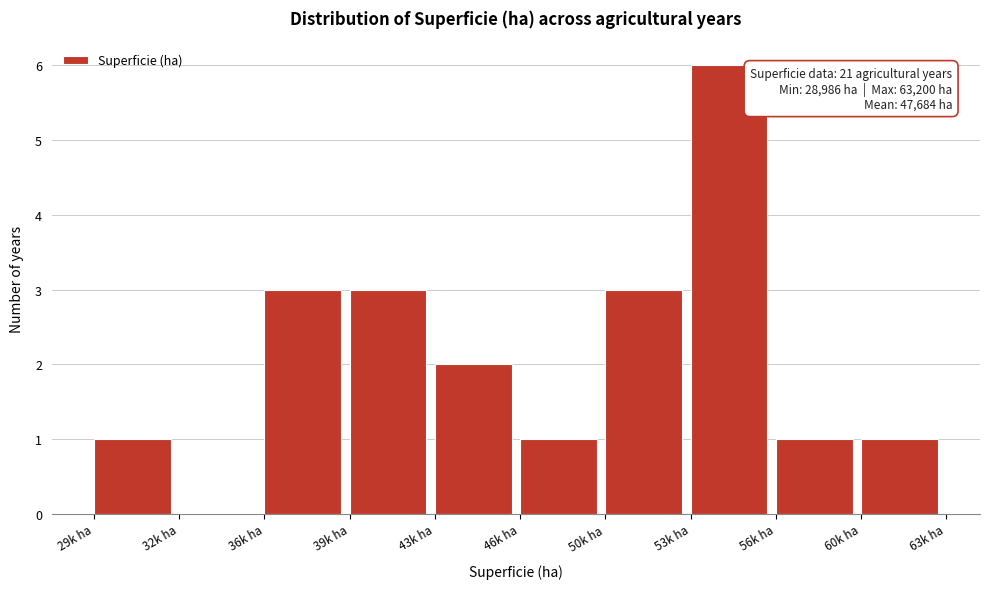

Reading right to left, what are all the values shown in this chart?

60k ha=1	56k ha=1	53k ha=6	50k ha=3	46k ha=1	43k ha=2	39k ha=3	36k ha=3	32k ha=0	29k ha=1